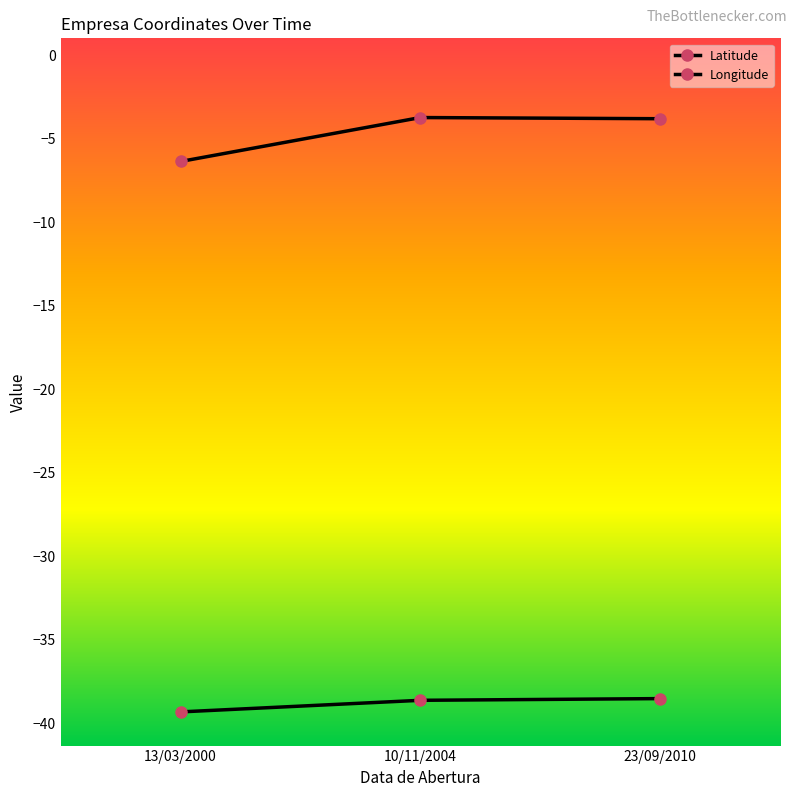

How many lines are shown in the chart?

2